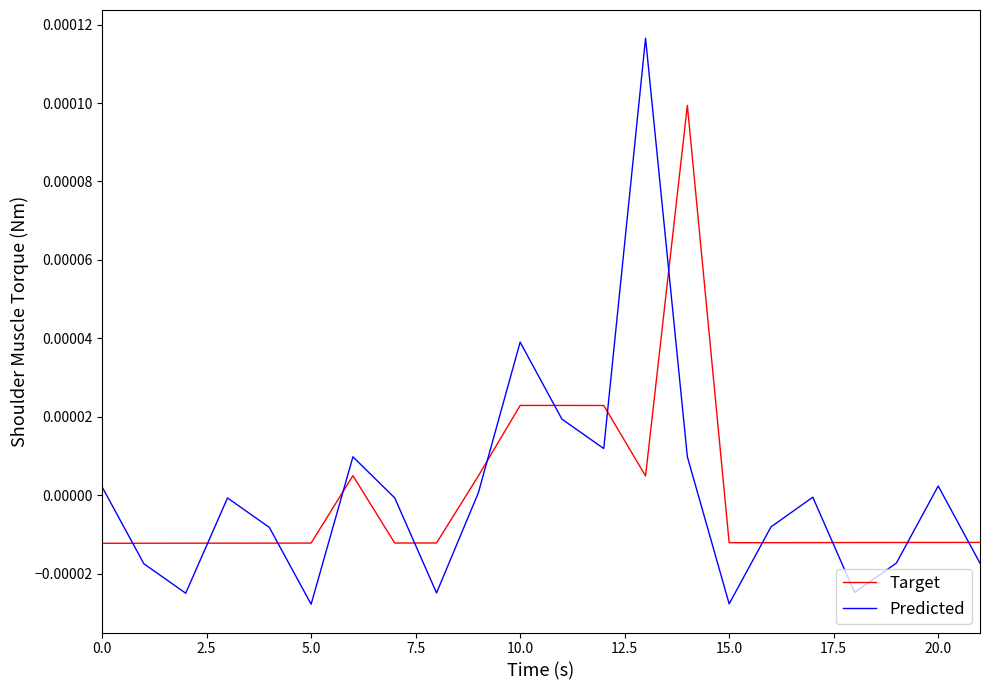

List the series in order of their peak value, lowest first.

Target, Predicted